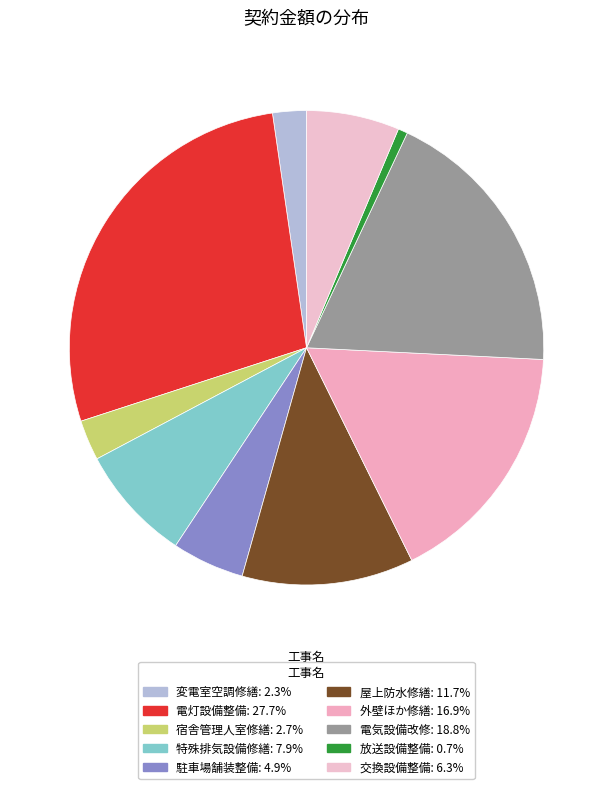

Count the number of slices in the pie.

10